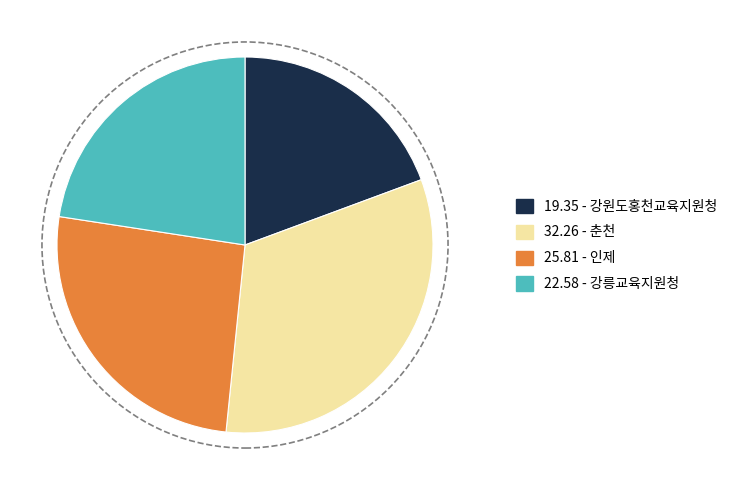

Is there any slice that represents more than half of the pie?

No